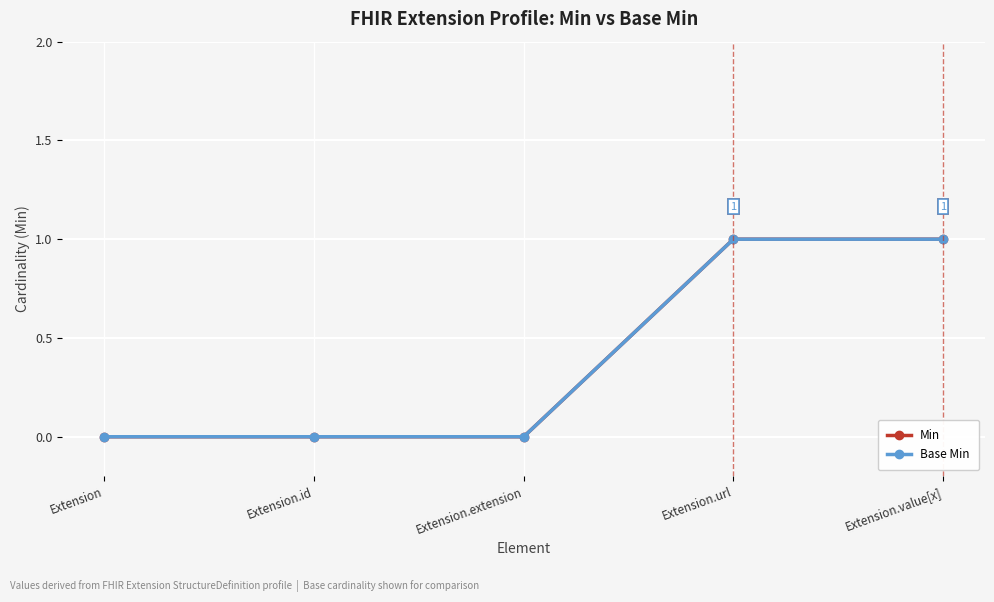

Reading left to right, what are all the values shown in this chart?

Min: 0	0	0	1	1
Base Min: 0	0	0	1	1